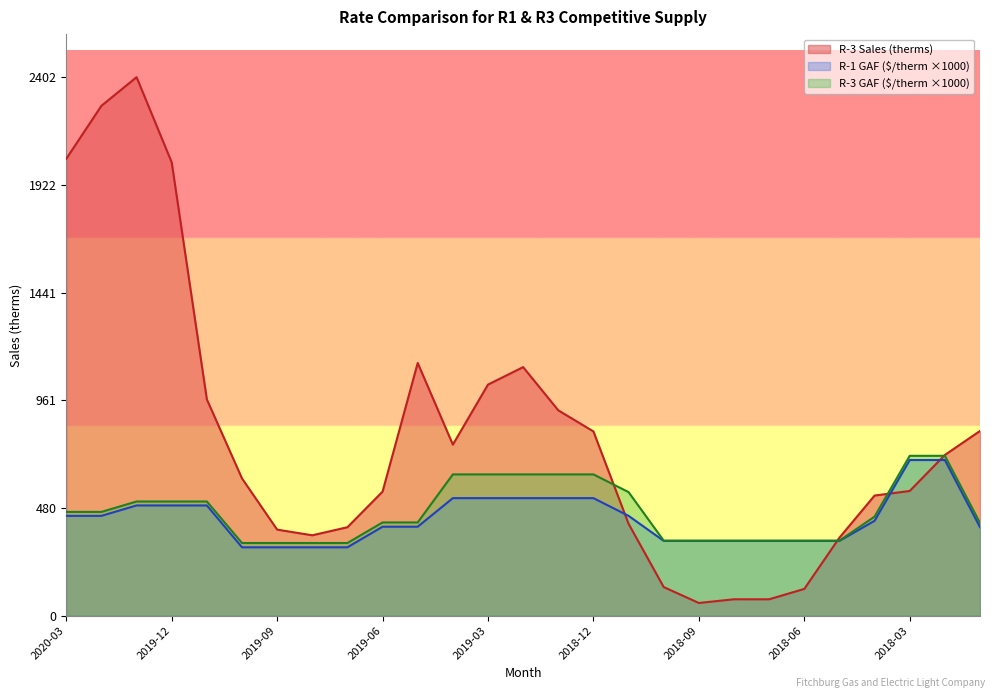

Count the number of categories in the chart.

27